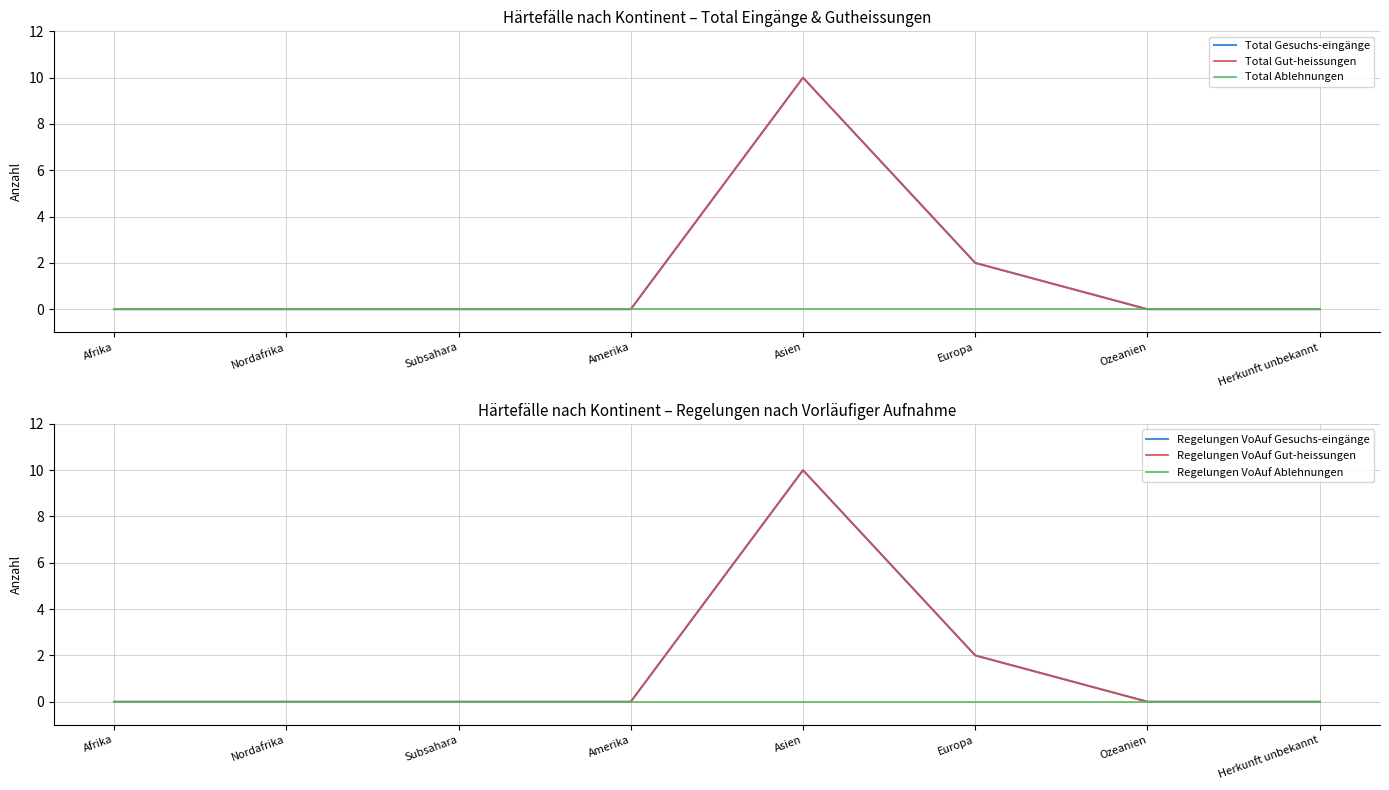

What are all the series names shown in the legend?

Total Gesuchs-eingänge, Total Gut-heissungen, Total Ablehnungen, Regelungen VoAuf Gesuchs-eingänge, Regelungen VoAuf Gut-heissungen, Regelungen VoAuf Ablehnungen